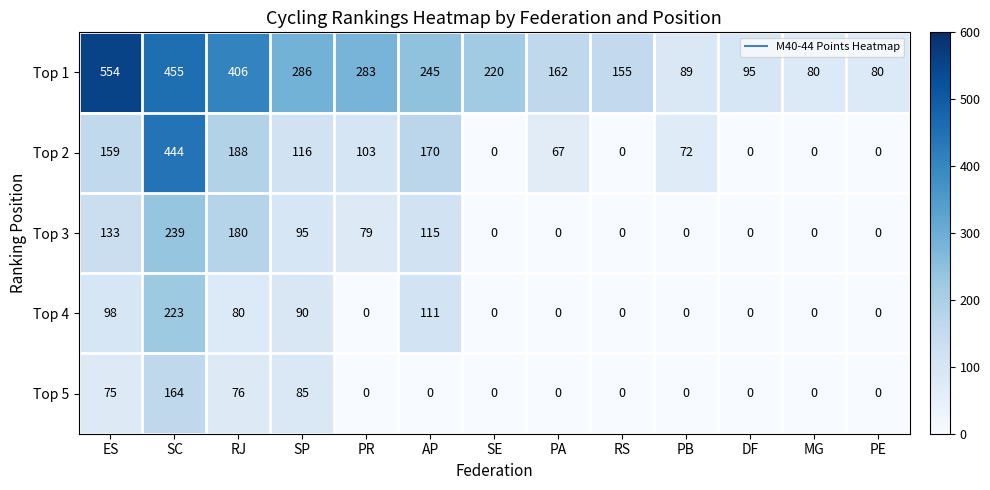

Which series changed the most between ES and PA?

Top 1